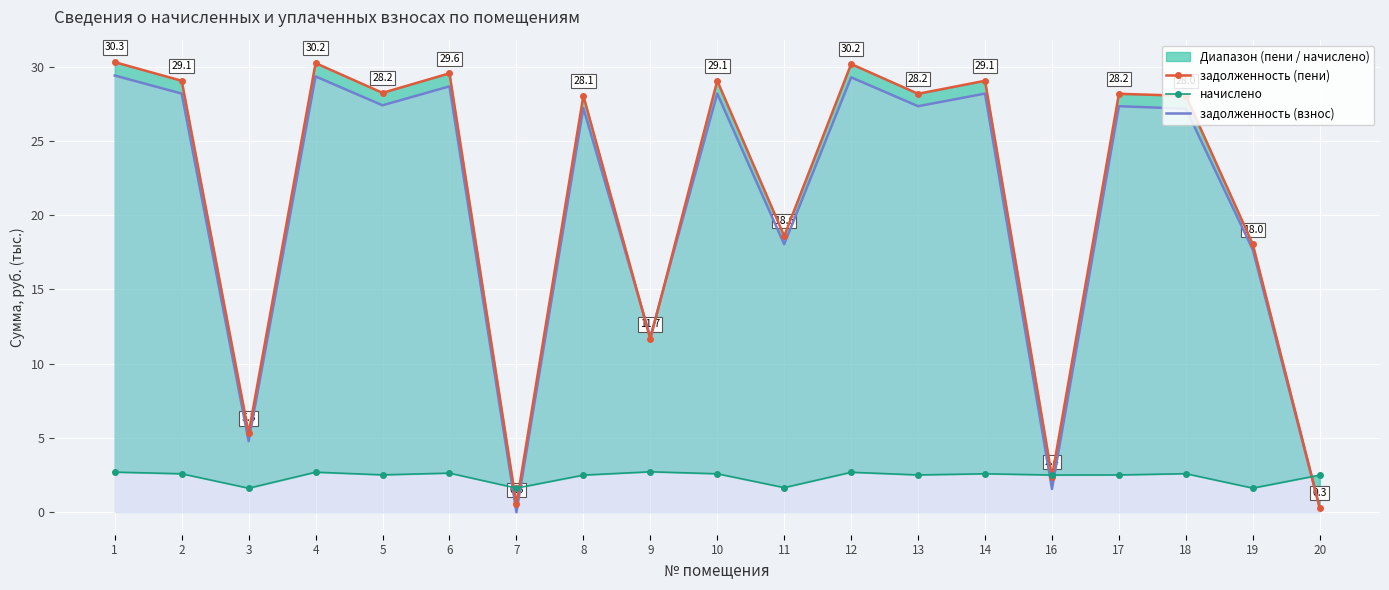

What is the maximum value for задолженность (пени)?

30.3